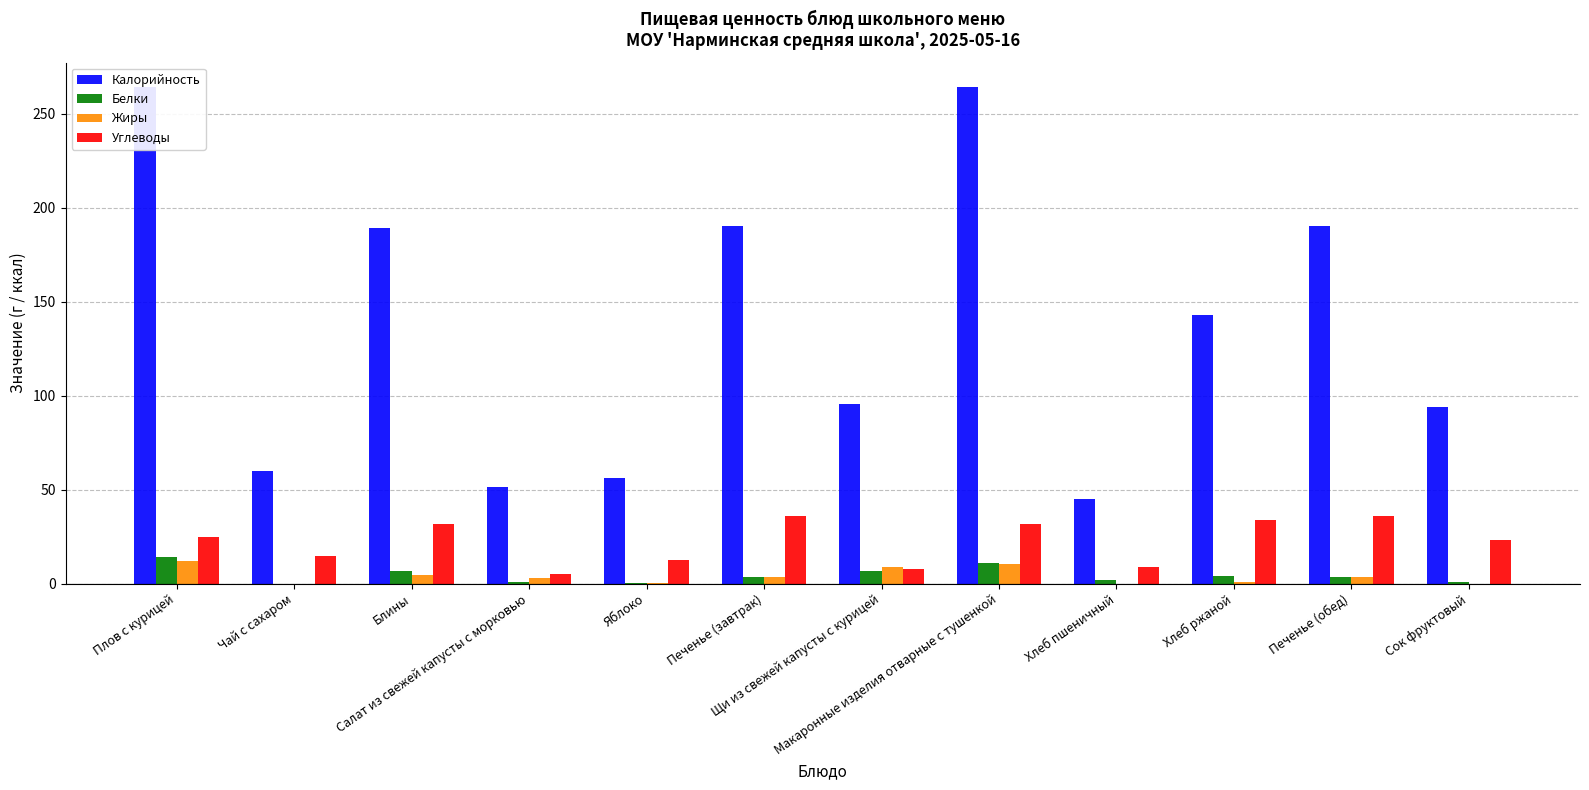

Reading left to right, what are all the values shown in this chart?

Калорийность: Плов с курицей=264.0	Чай с сахаром=60.0	Блины=189.0	Салат из свежей капусты с морковью=51.5	Яблоко=56.4	Печенье (завтрак)=190.2	Щи из свежей капусты с курицей=95.3	Макаронные изделия отварные с тушенкой=264.0	Хлеб пшеничный=45.0	Хлеб ржаной=143.0	Печенье (обед)=190.2	Сок фруктовый=94.0
Белки: Плов с курицей=14.2	Чай с сахаром=0.1	Блины=6.9	Салат из свежей капусты с морковью=0.8	Яблоко=0.5	Печенье (завтрак)=3.4	Щи из свежей капусты с курицей=6.6	Макаронные изделия отварные с тушенкой=11.2	Хлеб пшеничный=2.0	Хлеб ржаной=4.0	Печенье (обед)=3.4	Сок фруктовый=0.8
Жиры: Плов с курицей=12.0	Чай с сахаром=0.0	Блины=4.5	Салат из свежей капусты с морковью=3.0	Яблоко=0.4	Печенье (завтрак)=3.8	Щи из свежей капусты с курицей=9.2	Макаронные изделия отварные с тушенкой=10.3	Хлеб пшеничный=0.0	Хлеб ржаной=1.0	Печенье (обед)=3.8	Сок фруктовый=0.0
Углеводы: Плов с курицей=25.1	Чай с сахаром=15.0	Блины=31.9	Салат из свежей капусты с морковью=5.2	Яблоко=12.4	Печенье (завтрак)=35.8	Щи из свежей капусты с курицей=7.9	Макаронные изделия отварные с тушенкой=31.8	Хлеб пшеничный=9.0	Хлеб ржаной=34.0	Печенье (обед)=35.8	Сок фруктовый=23.0